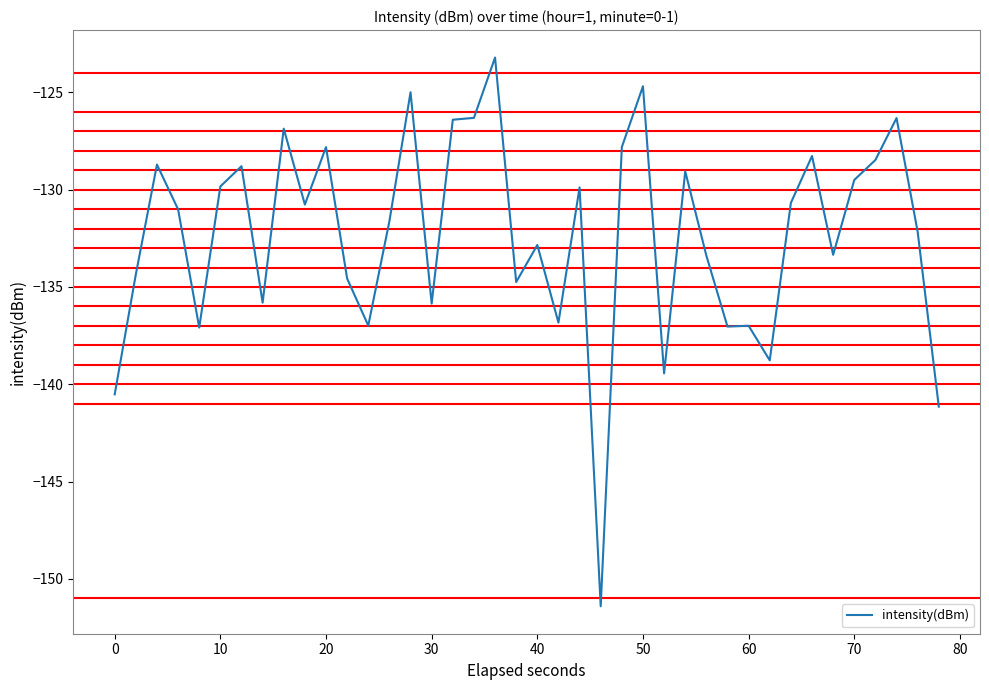

What is the smallest value displayed?

-151.4